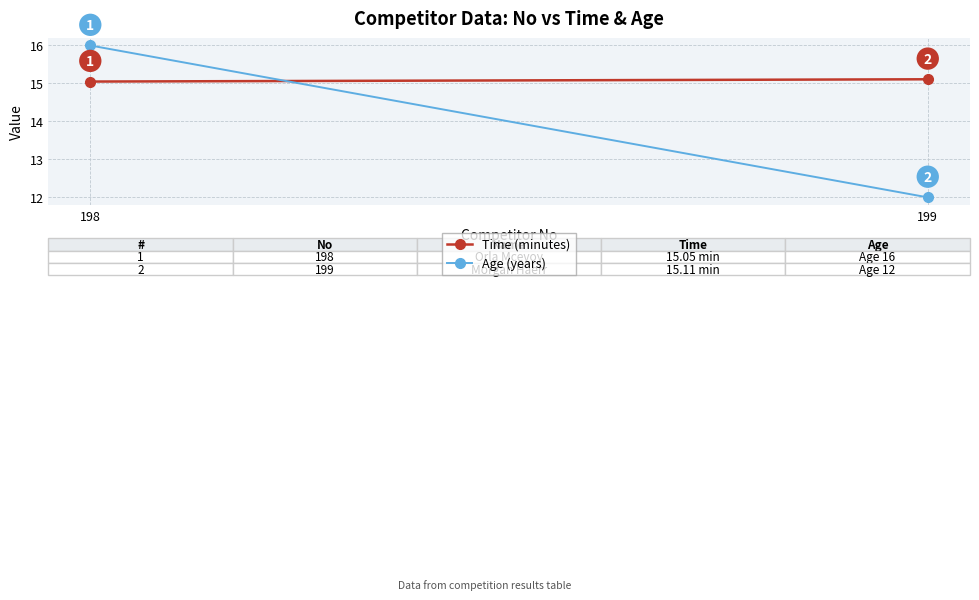

How many Time (minutes) values are between 15 and 16?

2